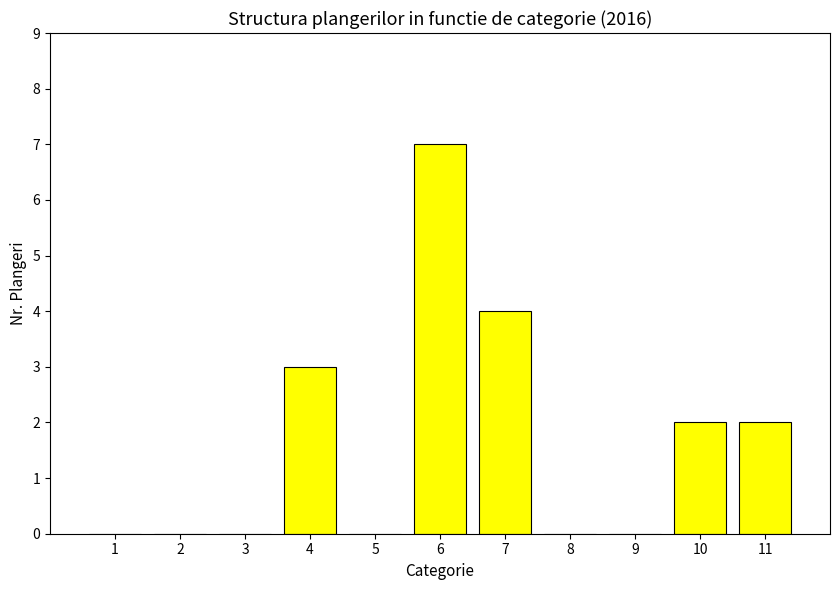

True or false: the data shows 12 at 6.

False